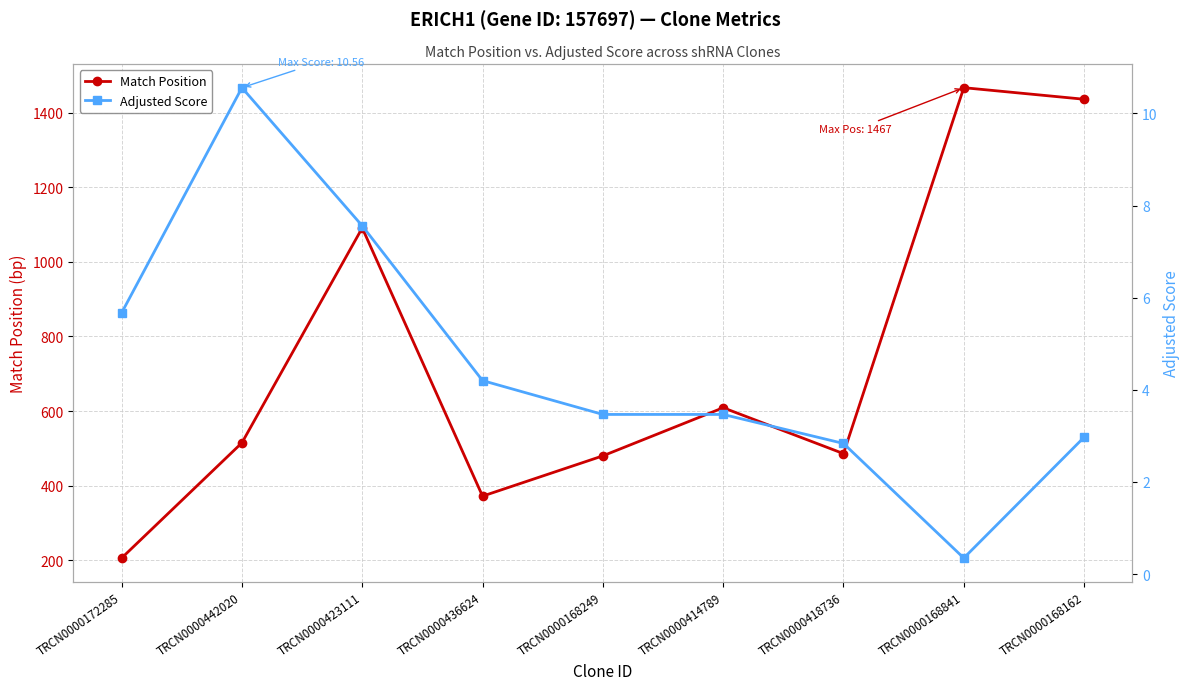

What is the approximate value of Adjusted Score at TRCN0000414789?

3.5